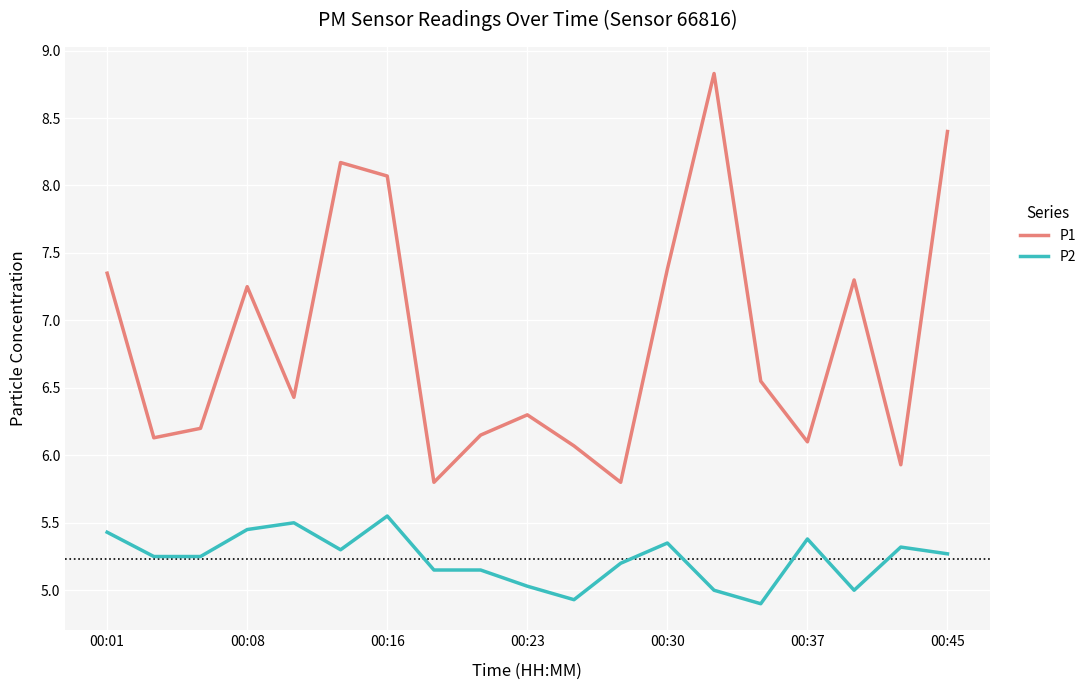

What are all the series names shown in the legend?

P1, P2